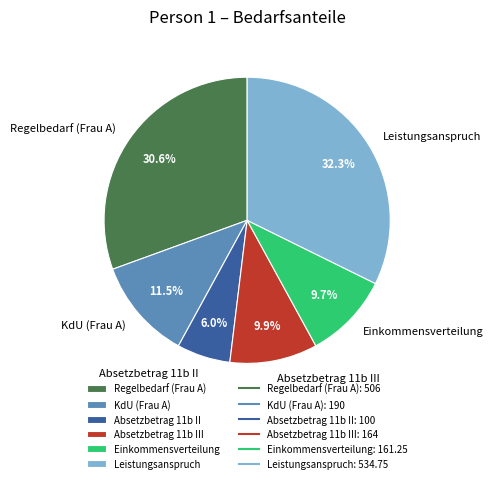

Which slice is the largest?

Leistungsanspruch